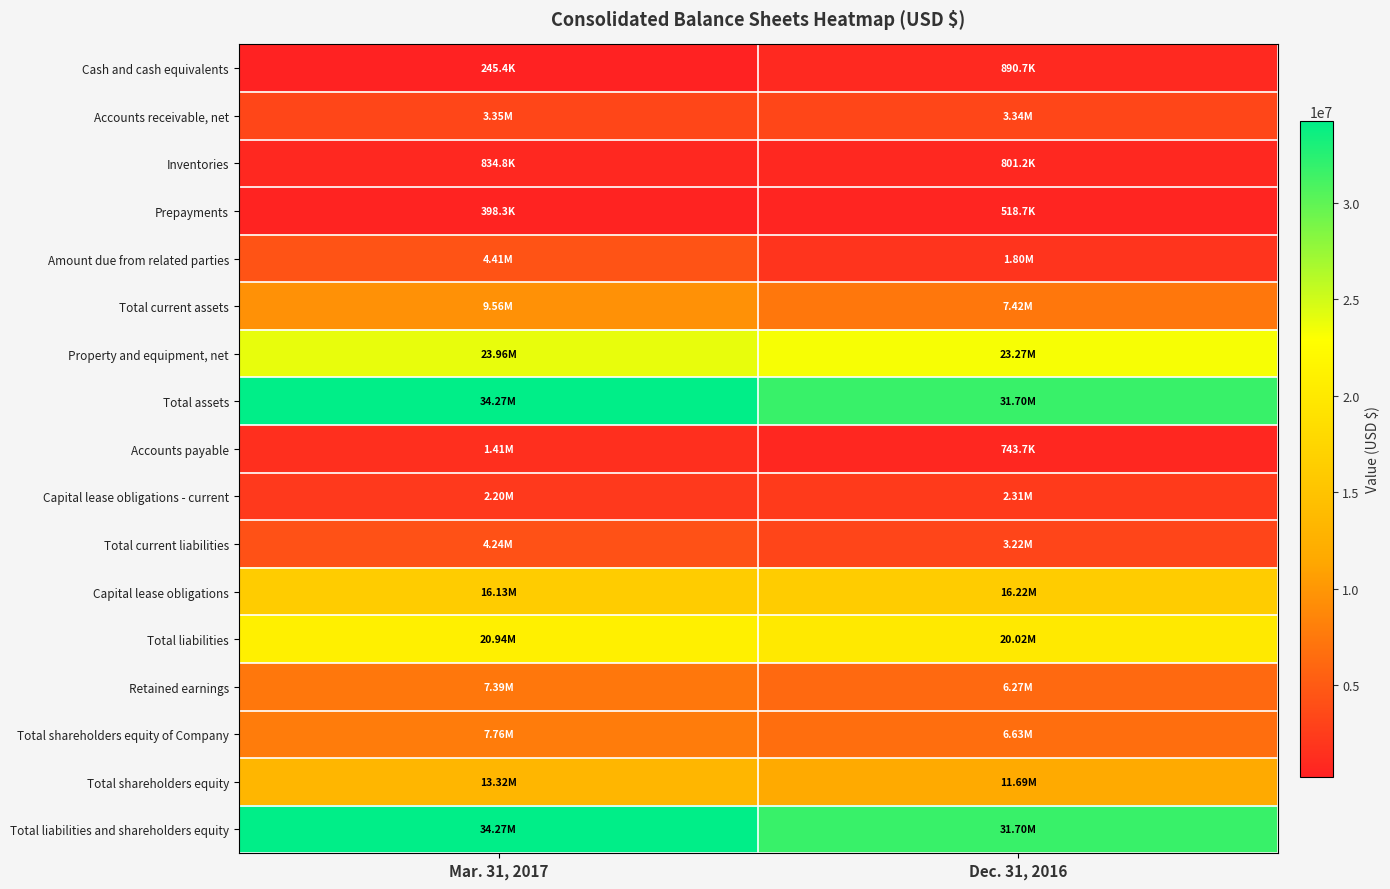

Reading left to right, what are all the values shown in this chart?

Cash and cash equivalents: Mar. 31, 2017=245387	Dec. 31, 2016=890662
Accounts receivable, net: Mar. 31, 2017=3345358	Dec. 31, 2016=3335500
Inventories: Mar. 31, 2017=834788	Dec. 31, 2016=801240
Prepayments: Mar. 31, 2017=398338	Dec. 31, 2016=518722
Amount due from related parties: Mar. 31, 2017=4408193	Dec. 31, 2016=1804987
Total current assets: Mar. 31, 2017=9563632	Dec. 31, 2016=7417633
Property and equipment, net: Mar. 31, 2017=23962577	Dec. 31, 2016=23274180
Total assets: Mar. 31, 2017=34265536	Dec. 31, 2016=31702590
Accounts payable: Mar. 31, 2017=1414502	Dec. 31, 2016=743660
Capital lease obligations - current: Mar. 31, 2017=2200521	Dec. 31, 2016=2313038
Total current liabilities: Mar. 31, 2017=4244543	Dec. 31, 2016=3217823
Capital lease obligations: Mar. 31, 2017=16130228	Dec. 31, 2016=16222992
Total liabilities: Mar. 31, 2017=20944065	Dec. 31, 2016=20015736
Retained earnings: Mar. 31, 2017=7385543	Dec. 31, 2016=6274052
Total shareholders equity of Company: Mar. 31, 2017=7764239	Dec. 31, 2016=6634335
Total shareholders equity: Mar. 31, 2017=13321471	Dec. 31, 2016=11686854
Total liabilities and shareholders equity: Mar. 31, 2017=34265536	Dec. 31, 2016=31702590